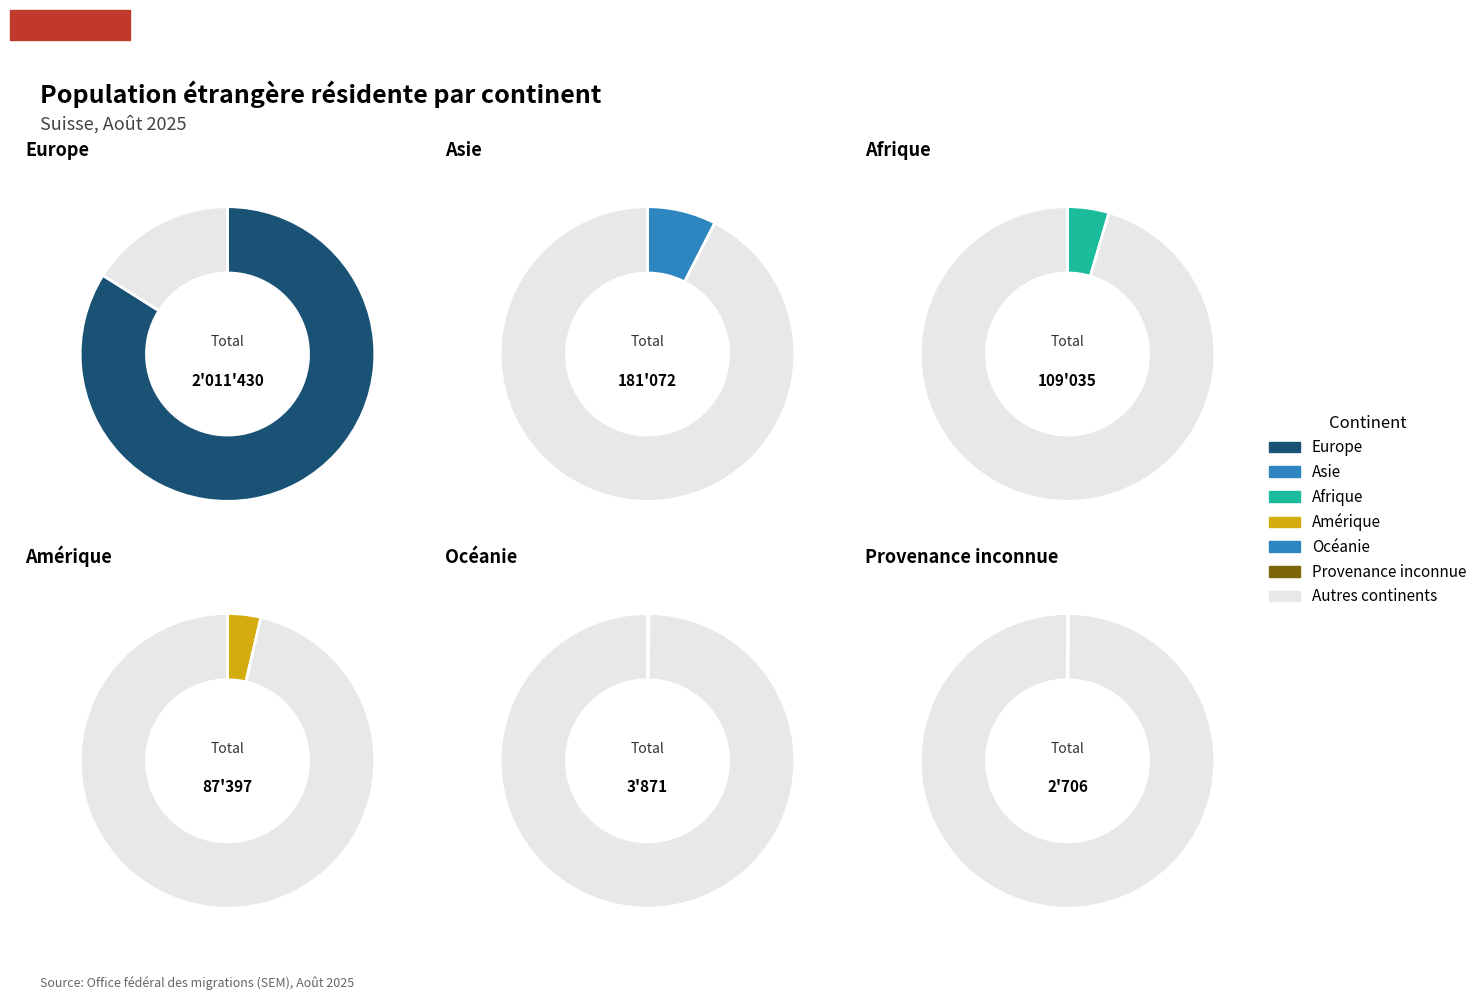

What is the largest slice in the pie chart?

Europe